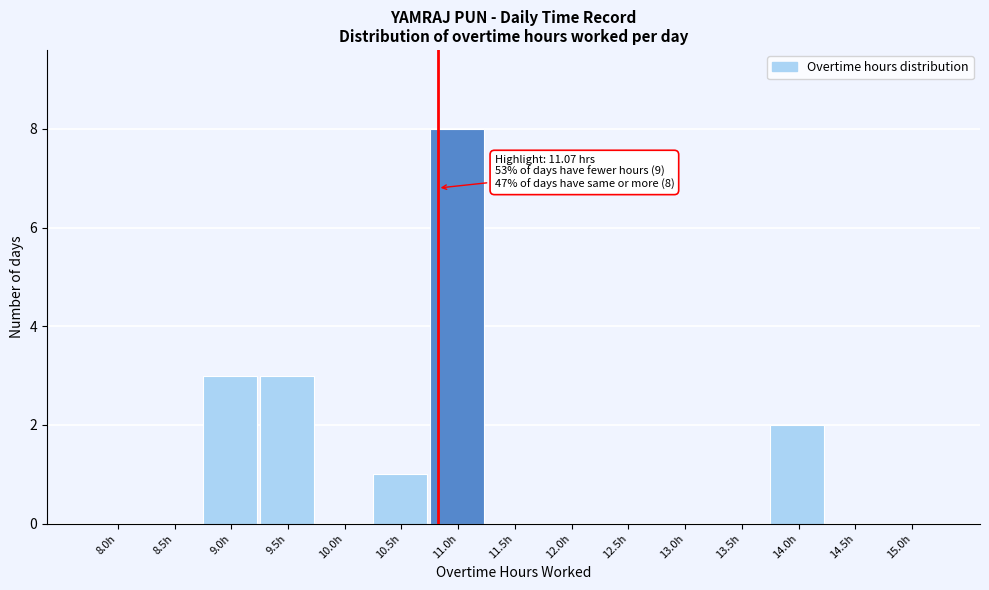

Reading right to left, what are all the values shown in this chart?

15.0h=0	14.5h=0	14.0h=2	13.5h=0	13.0h=0	12.5h=0	12.0h=0	11.5h=0	11.0h=8	10.5h=1	10.0h=0	9.5h=3	9.0h=3	8.5h=0	8.0h=0